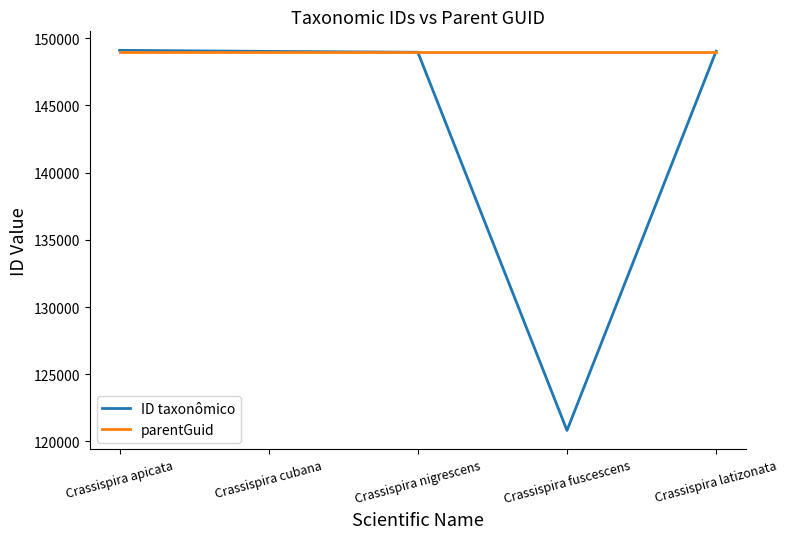

After their last crossing, which series has the higher values: ID taxonômico or parentGuid?

ID taxonômico